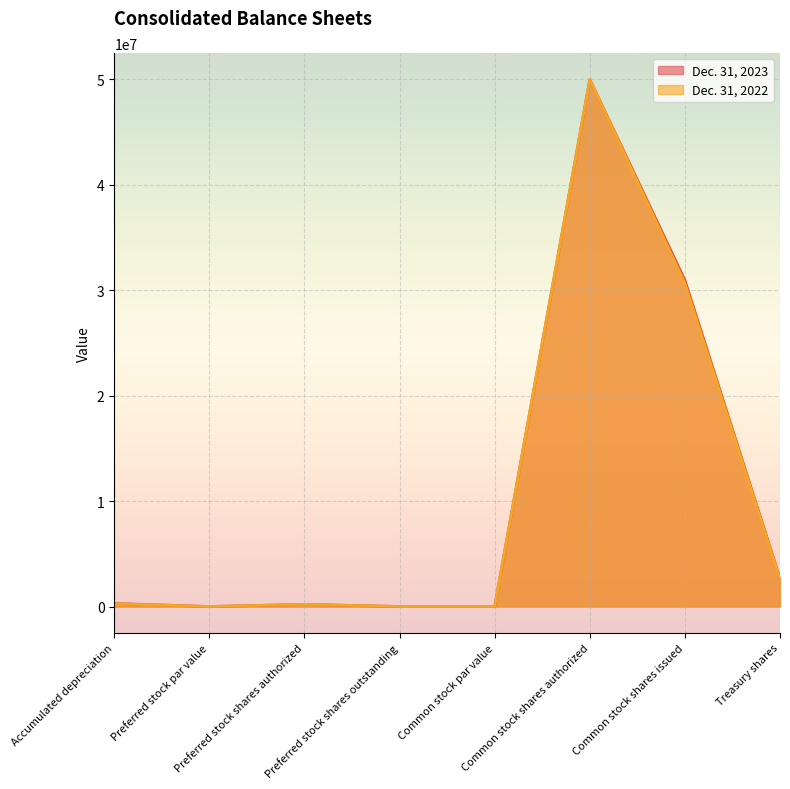

How many values in the Dec. 31, 2023 series are below 290279?

4